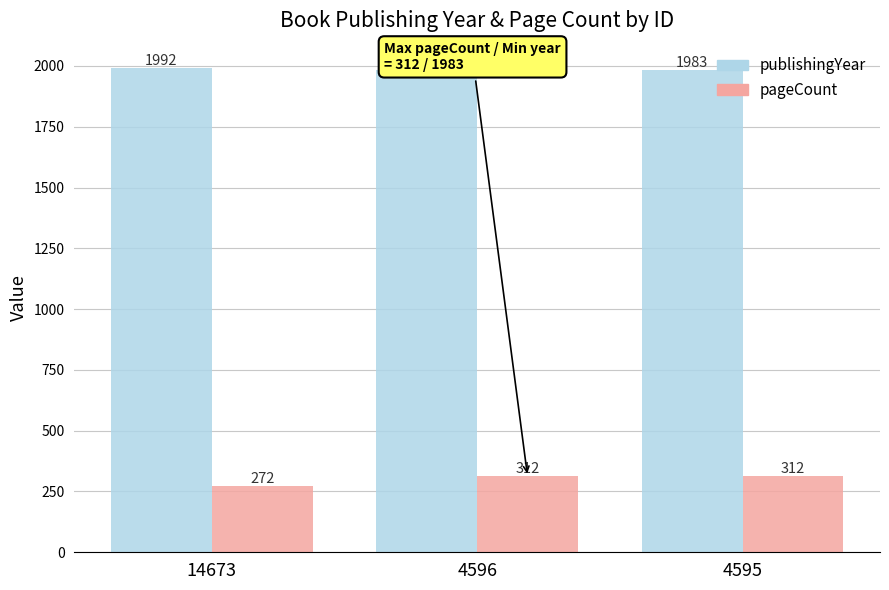

At how many categories does at least one series exceed 362?

3